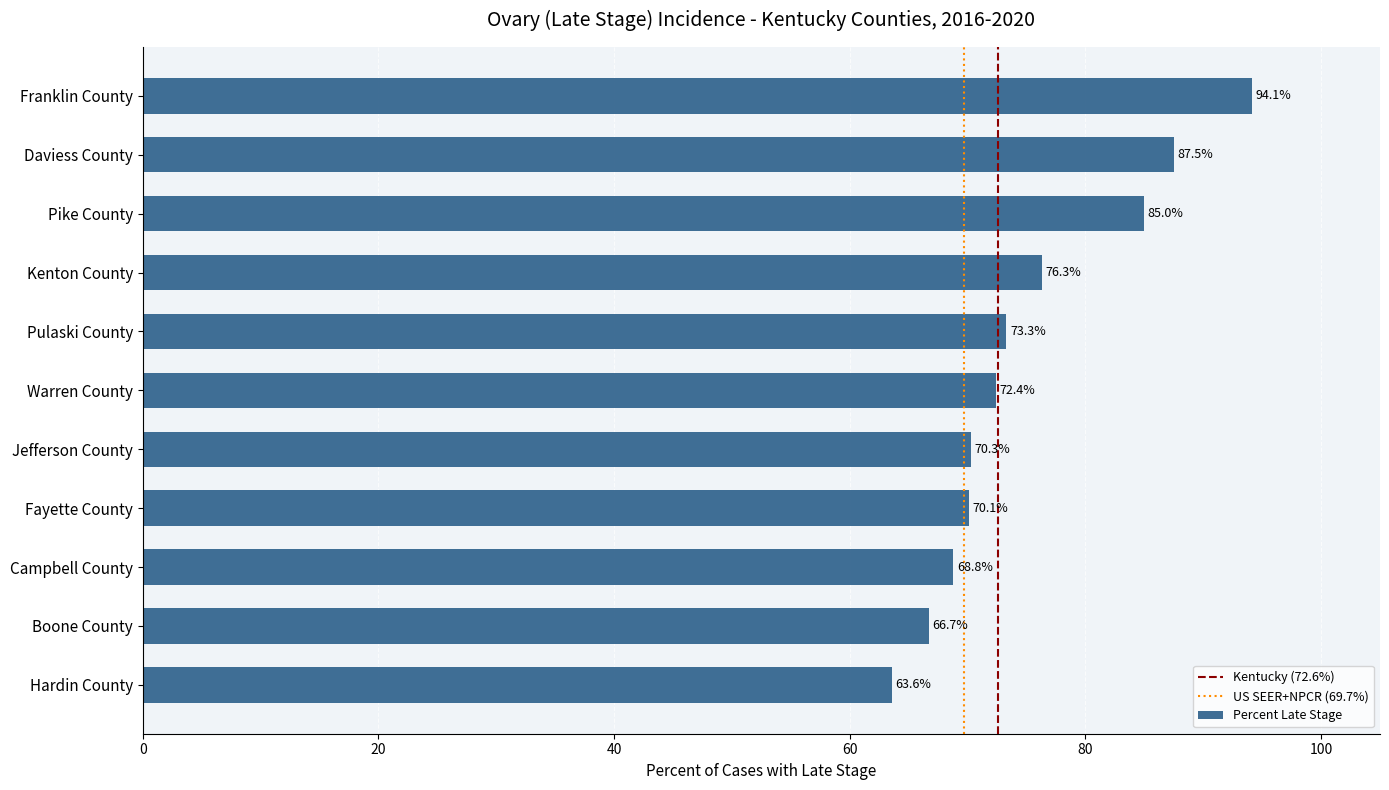

Which category has the lowest value across all series?

Hardin County